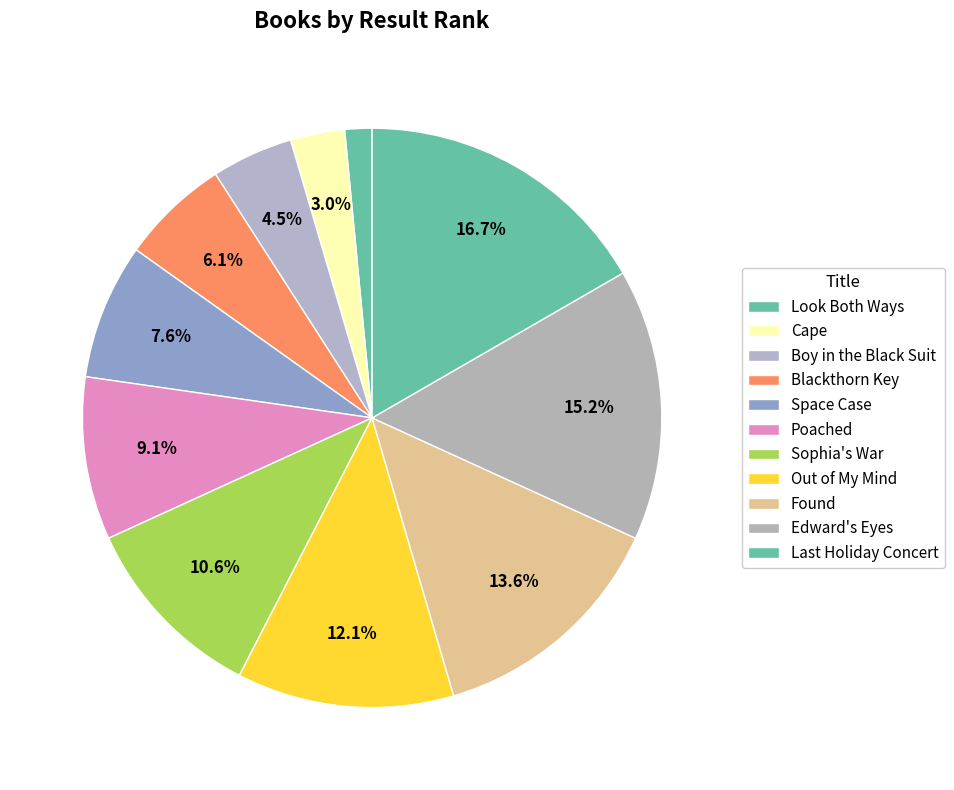

The Out of My Mind slice represents 12% of the pie. True or false?

True